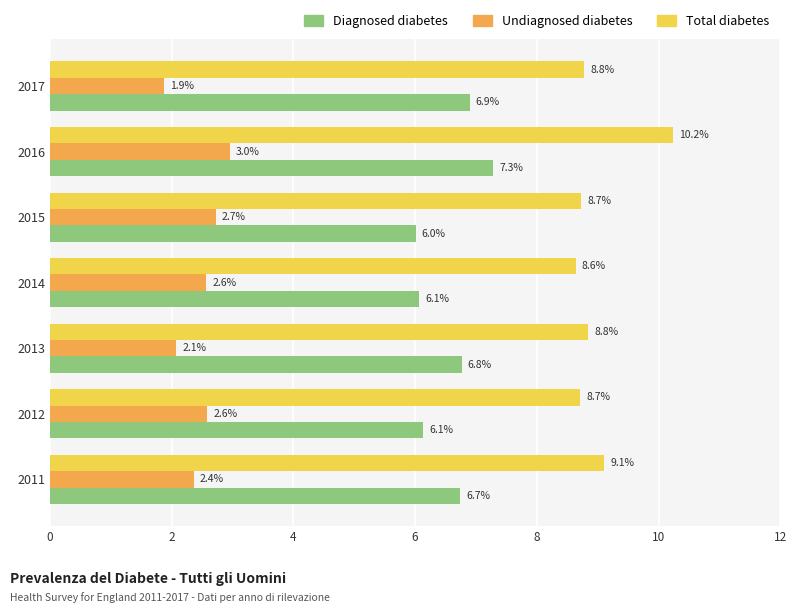

At which category is the sum across all series the highest?

2016